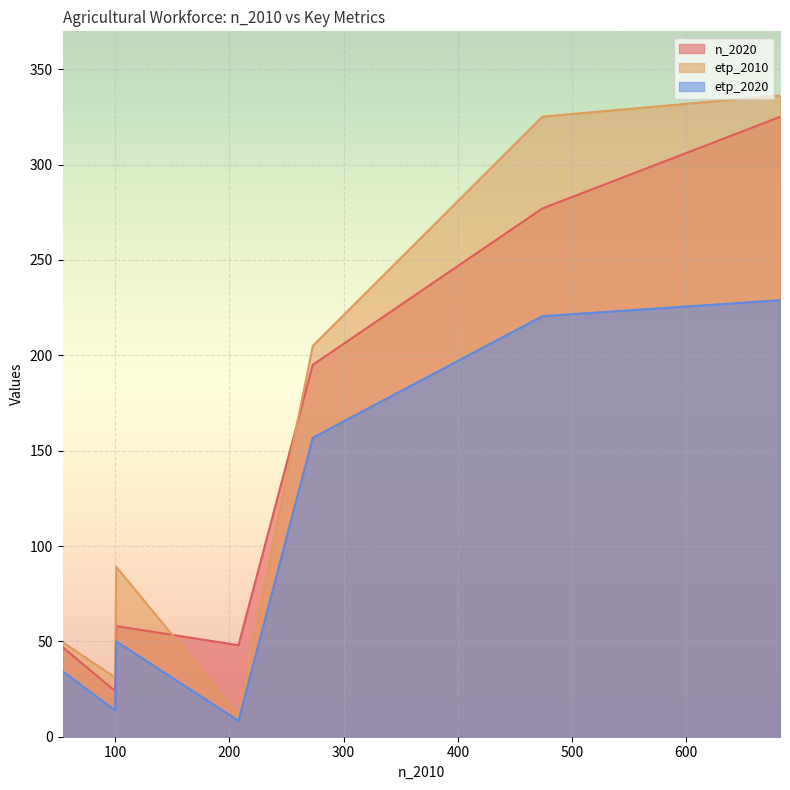

How many lines are shown in the chart?

3